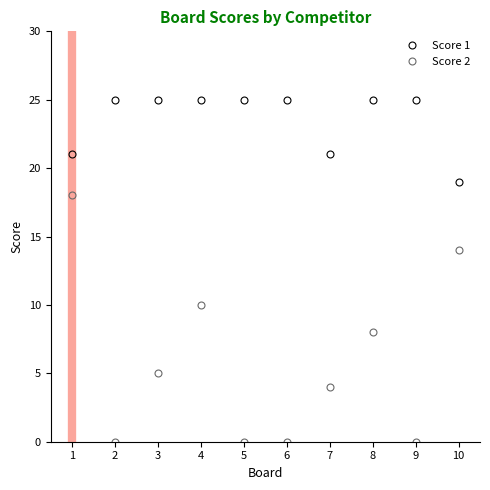

At which category is the sum across all series the highest?

1